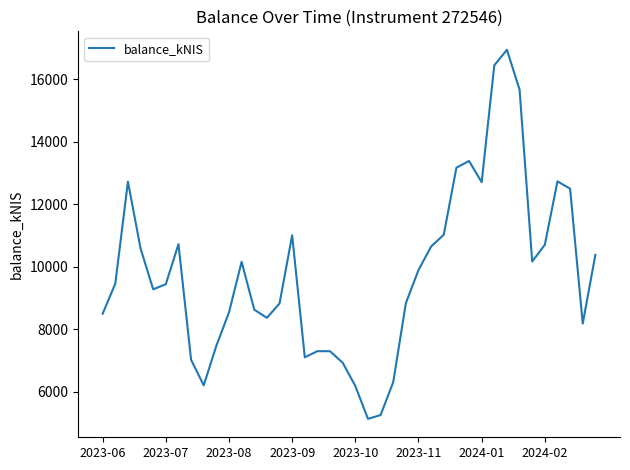

Does the chart have visible grid lines?

No